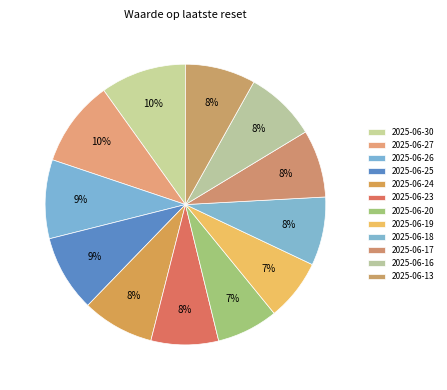

How many slices are in this pie chart?

12